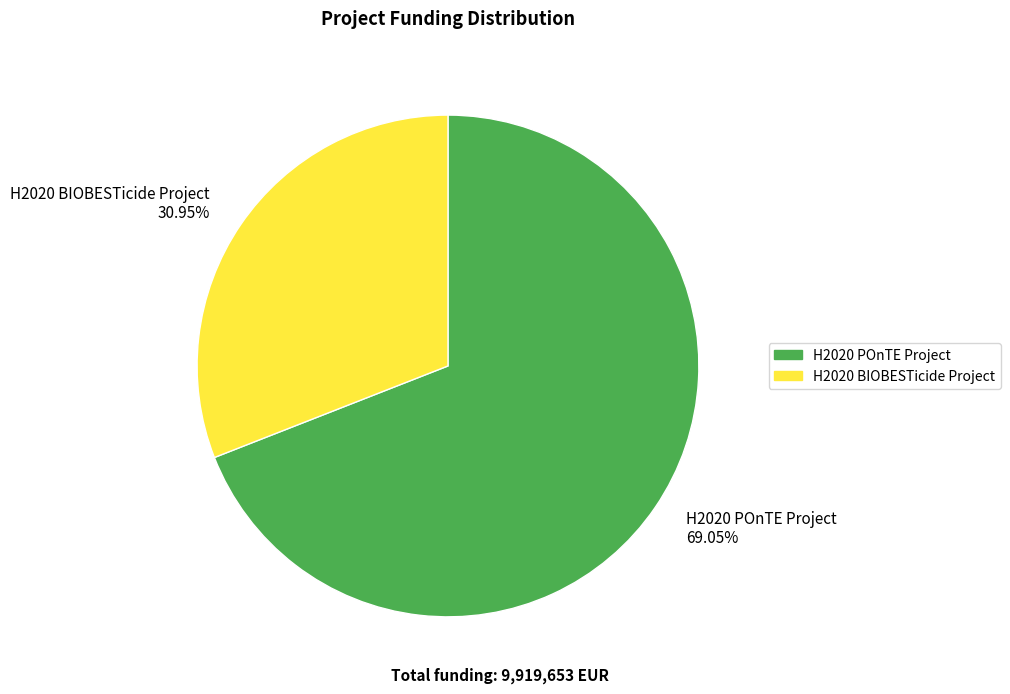

To the nearest percent, what percentage of the pie is H2020 BIOBESTicide Project?

31%